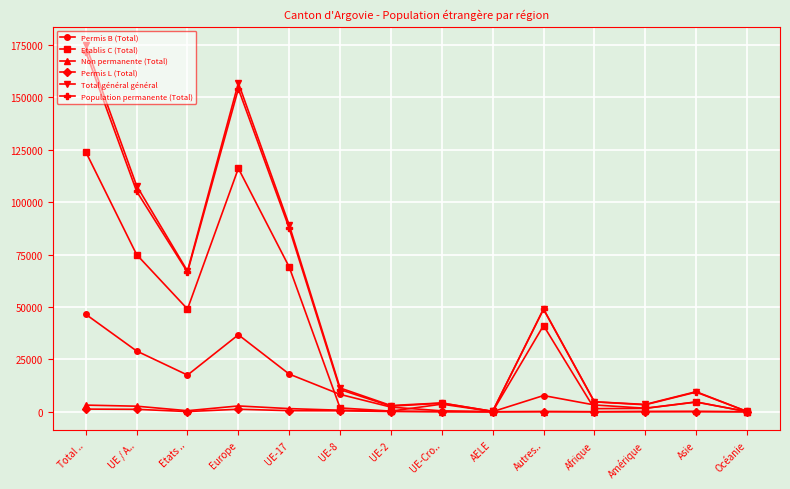

At which category does Population permanente (Total) reach its first local peak?

Europe